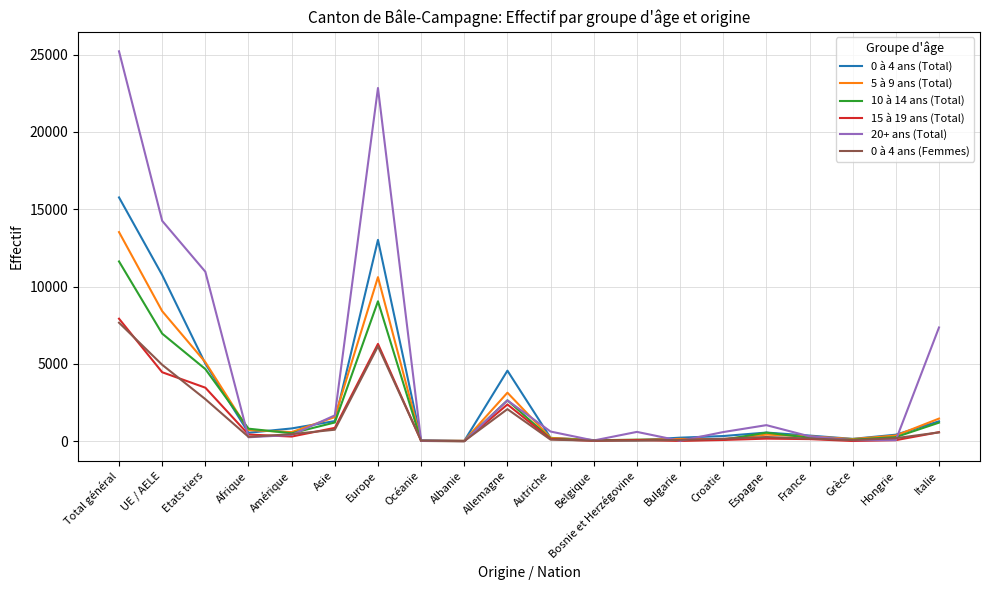

Is it true that 0 à 4 ans (Total) equals 827 at Amérique?

True